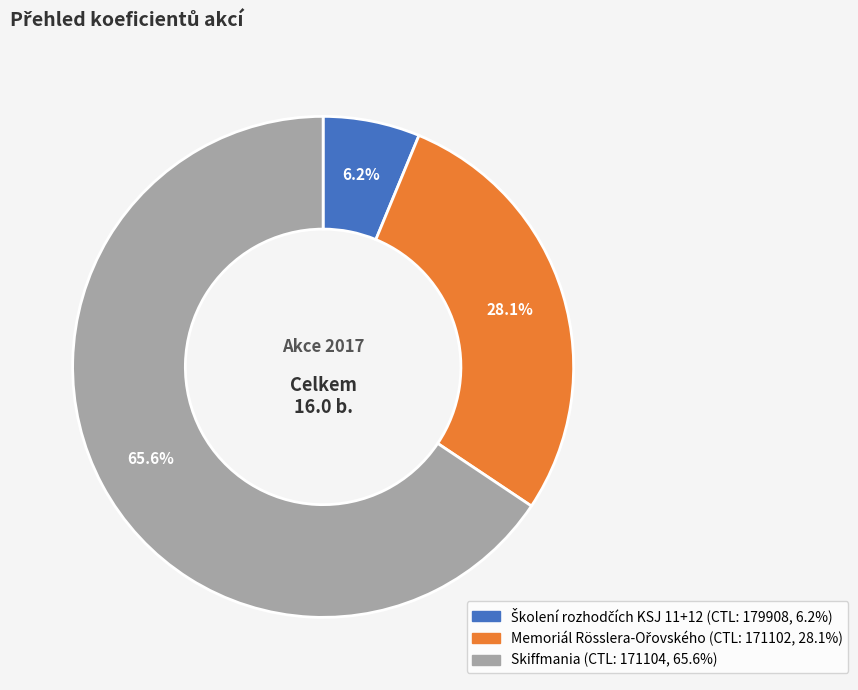

To the nearest percent, what is the average slice percentage?

33%